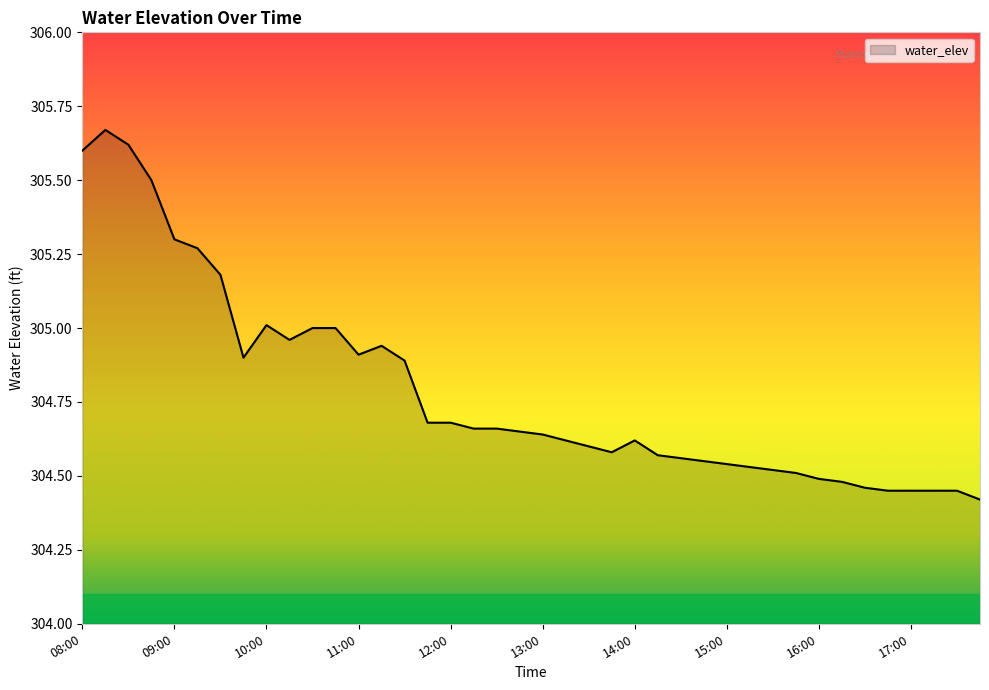

How many lines are shown in the chart?

1